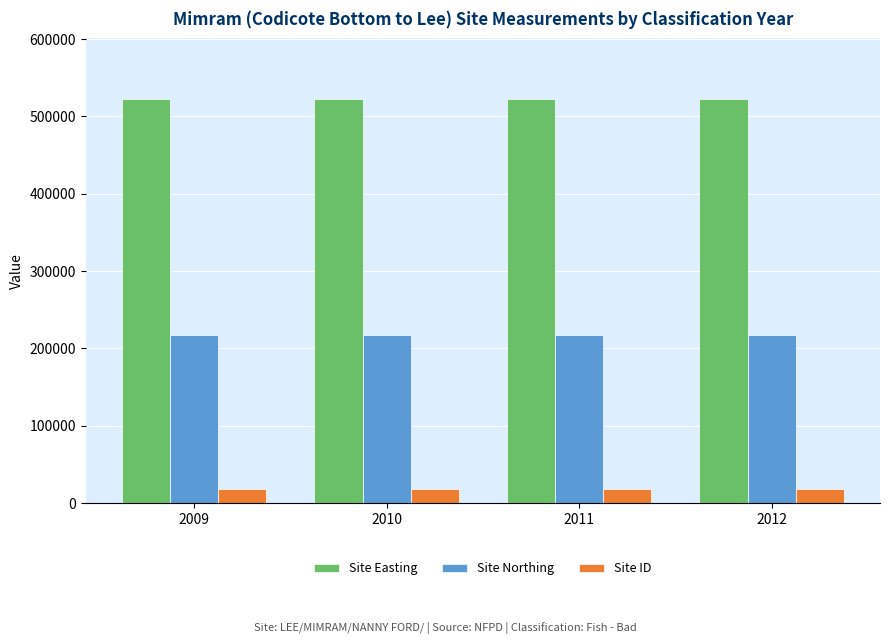

Is the value of Site Easting at 2012 greater than the value of Site Northing at 2009?

Yes